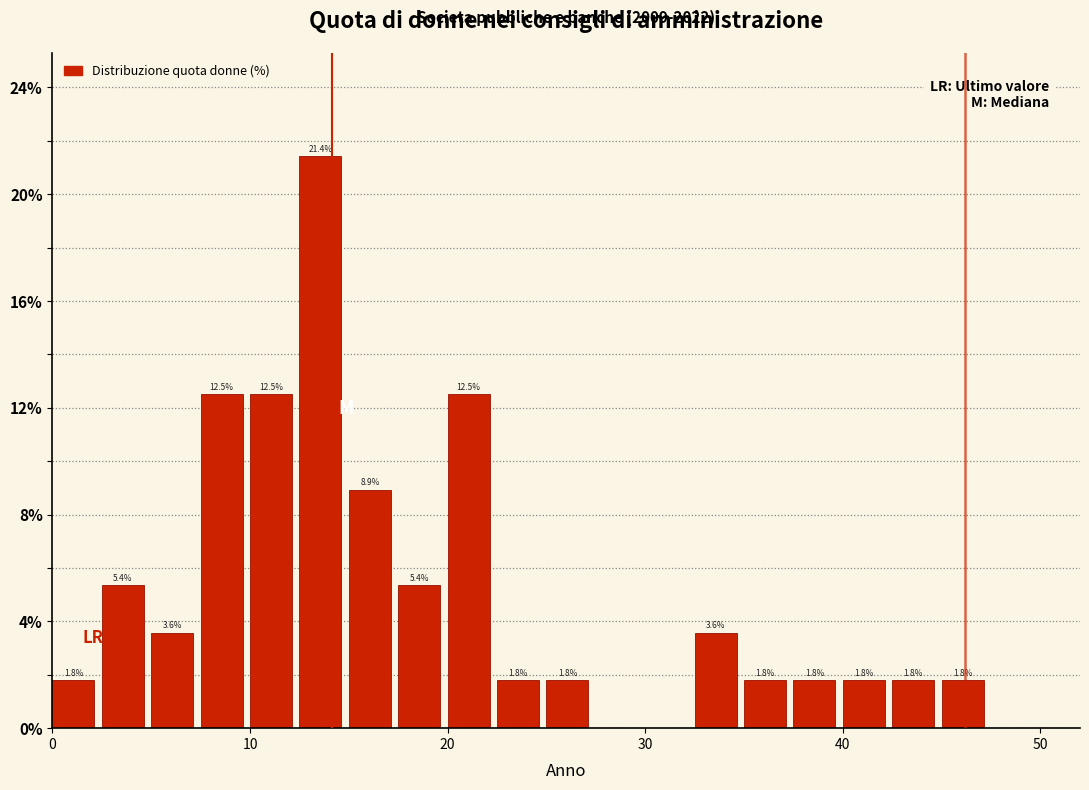

Around what value on the x-axis is the tallest bar? Give the approximate position of its centre, as read against the axis.

14